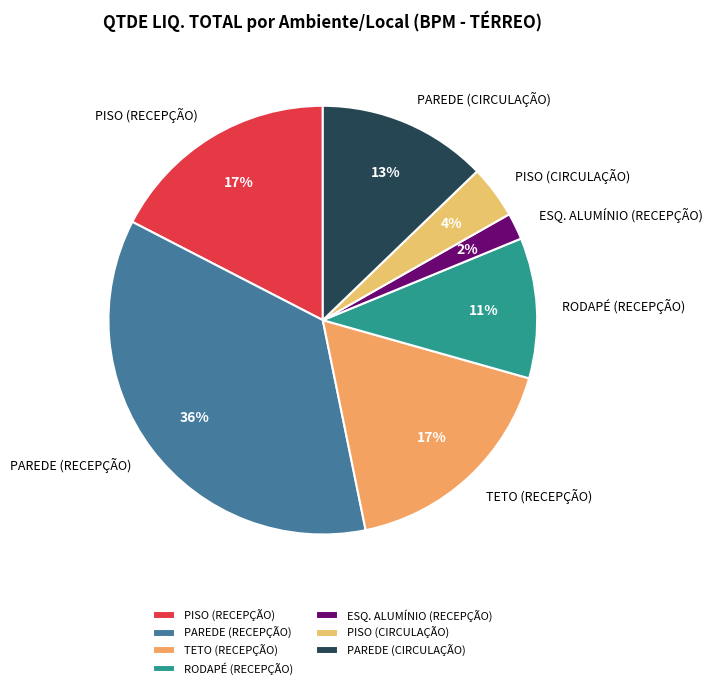

To the nearest percent, what is the difference between the PAREDE (RECEPÇÃO) and PAREDE (CIRCULAÇÃO) slice percentages?

23%